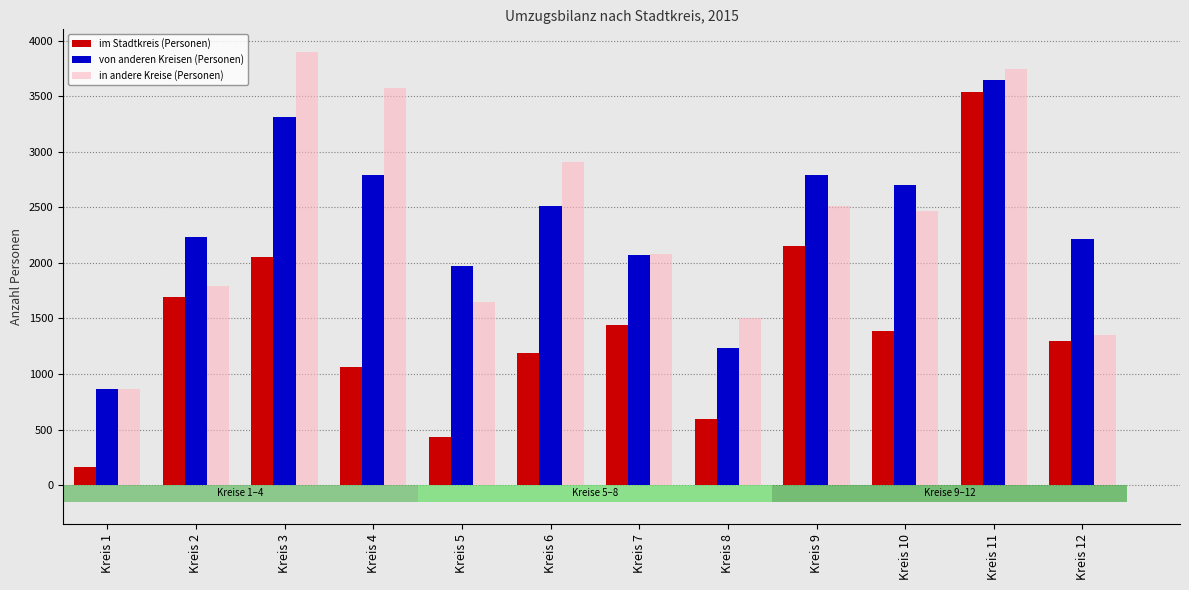

How many bars are there in each group?

3